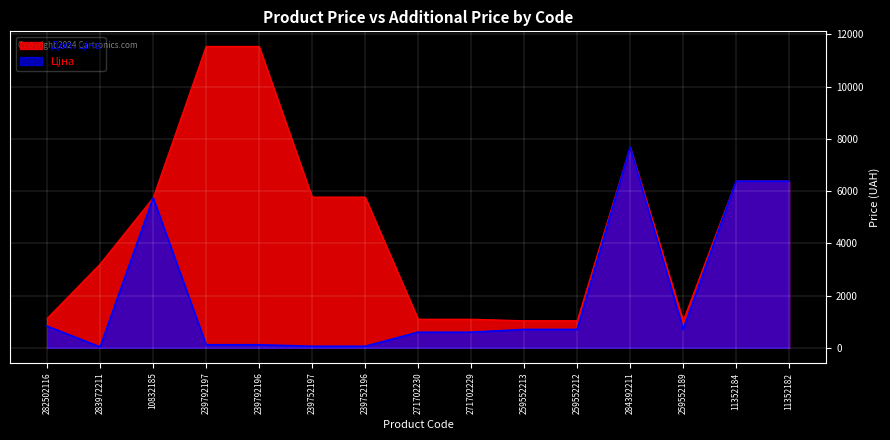

Rank the series at 259552189 from lowest to highest value.

Ціна, Доп. ціна